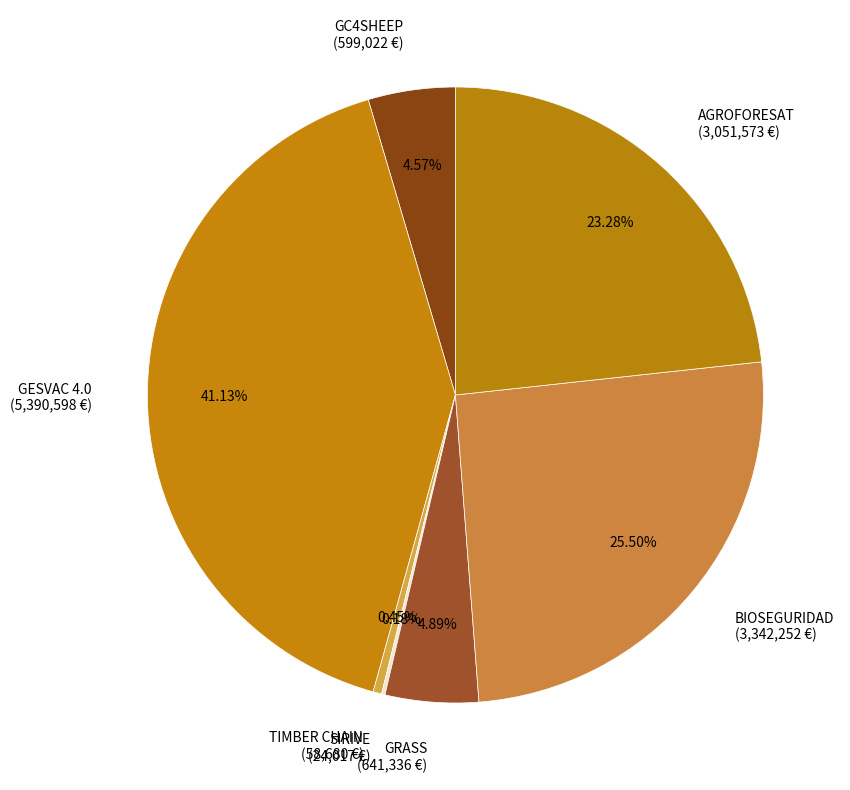

What is the ratio of the value at GESVAC 4.0 (5,390,598 €) to the value at BIOSEGURIDAD (3,342,252 €)?

1.6